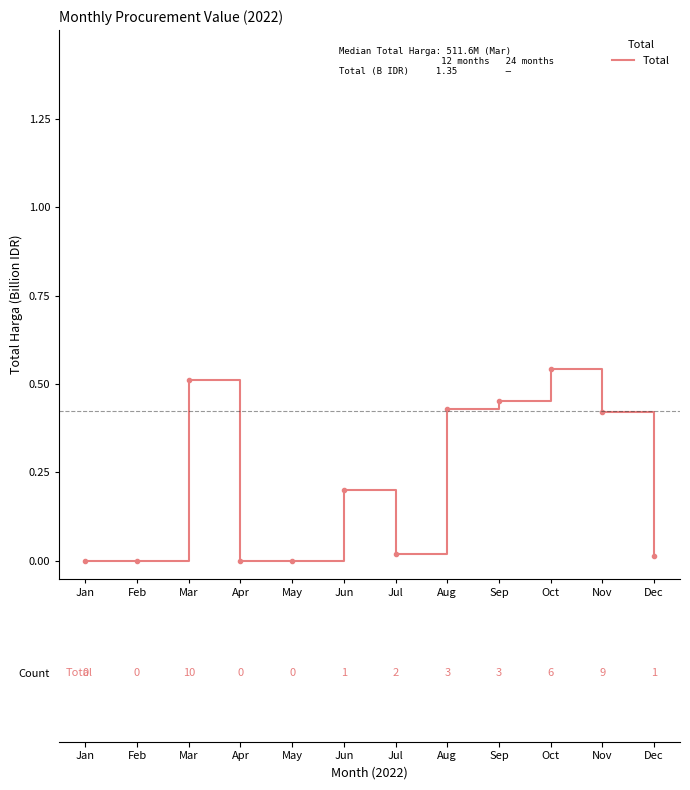

The chart shows a value of 0.8 at Oct. True or false?

False